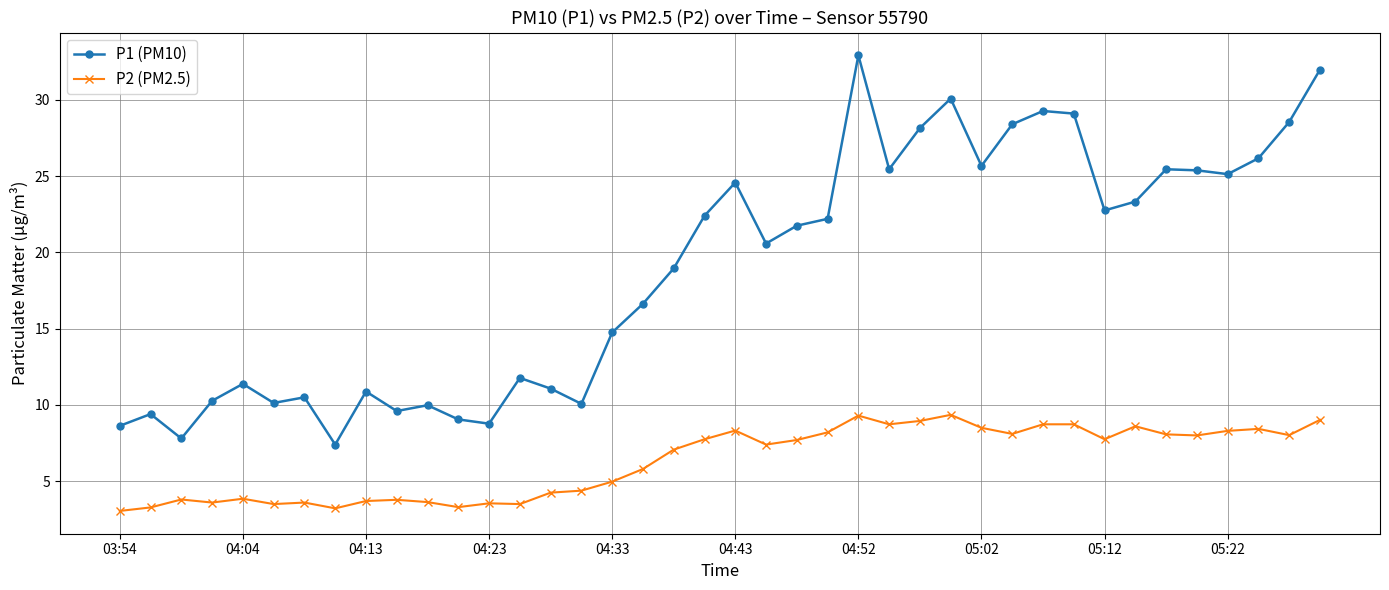

Rank the series by their average value, from lowest to highest.

P2 (PM2.5), P1 (PM10)